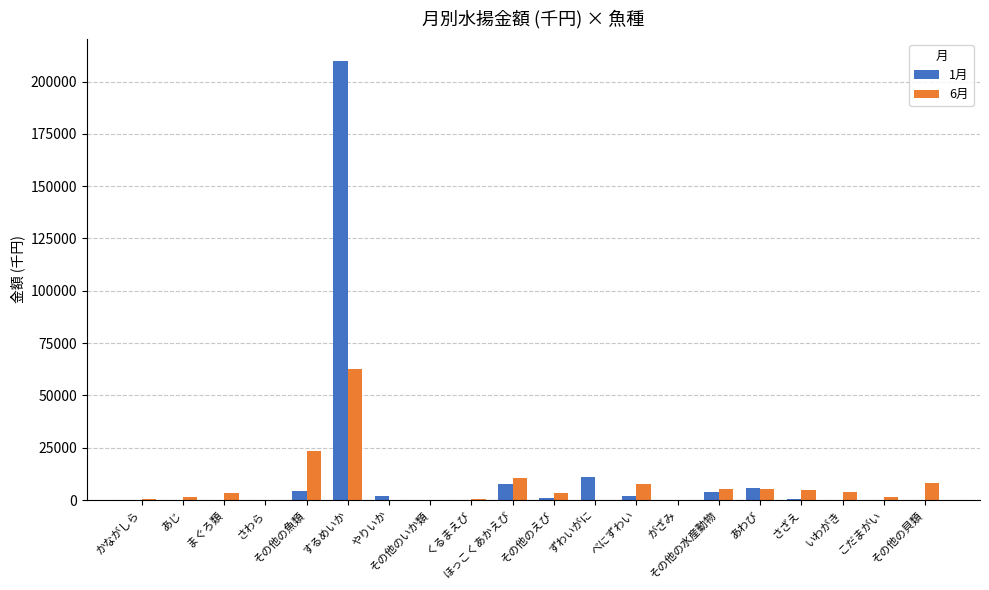

How many groups of bars are there?

20